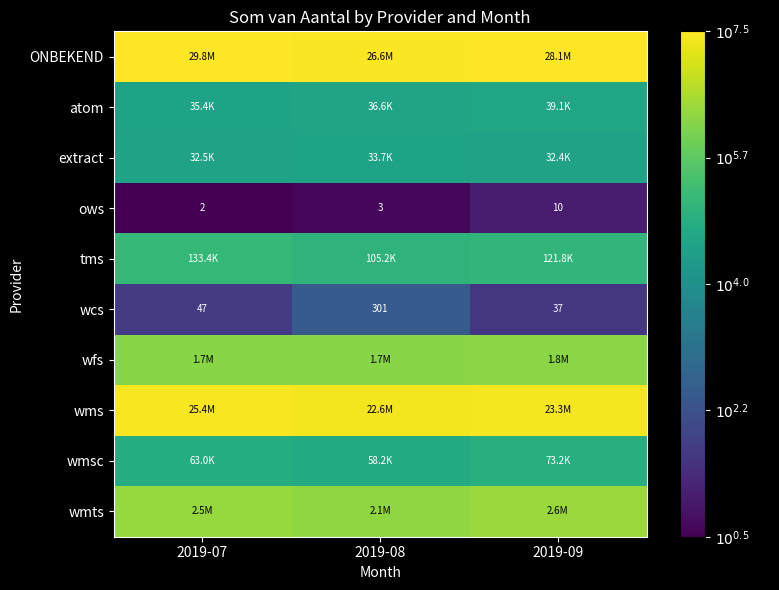

What is the approximate value of wmsc at 2019-09?

4.9